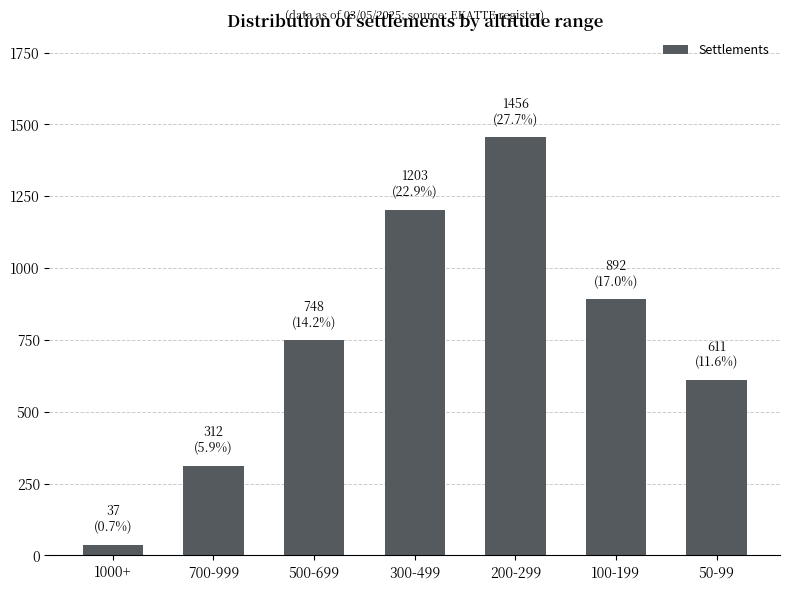

How many data points does each series have?

7